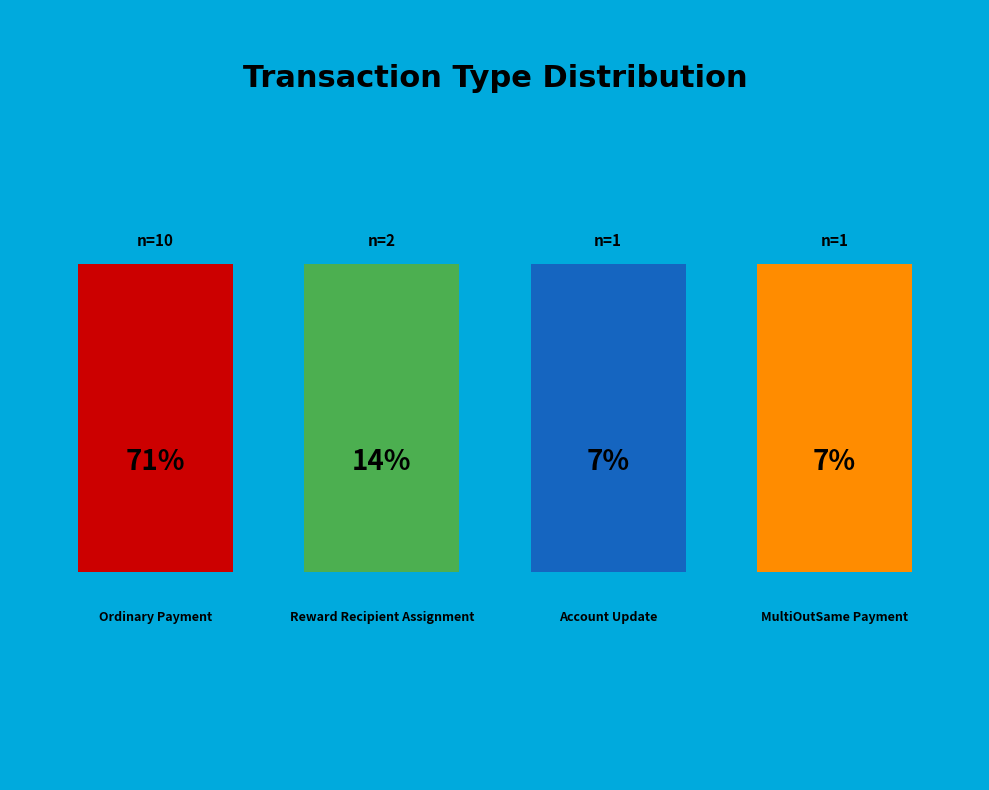

What percentage is the Ordinary Payment slice, to the nearest percent?

71%